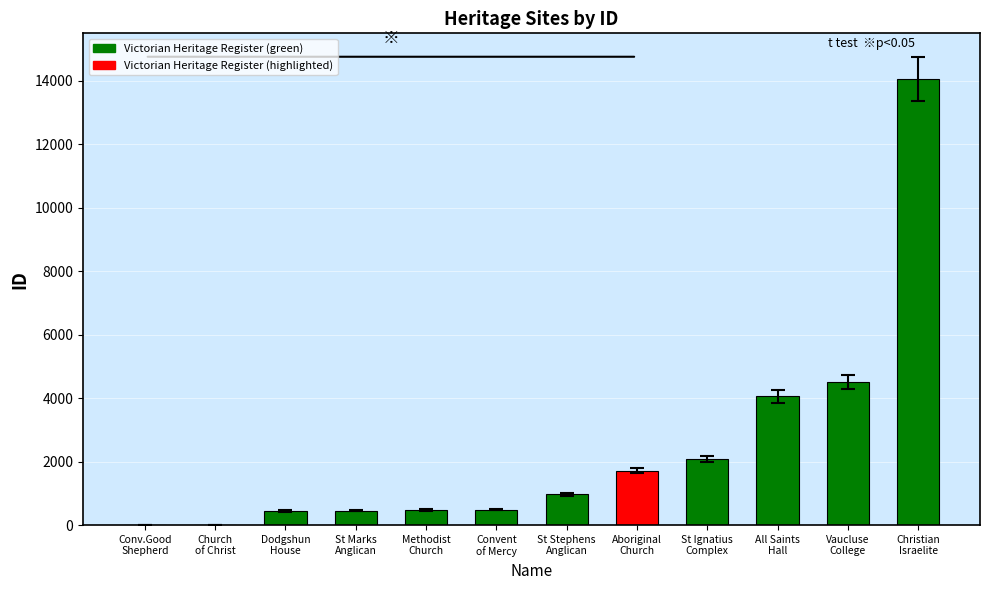

What is the approximate value at FORMER ABORIGINAL CHURCH OF CHRIST?

1709